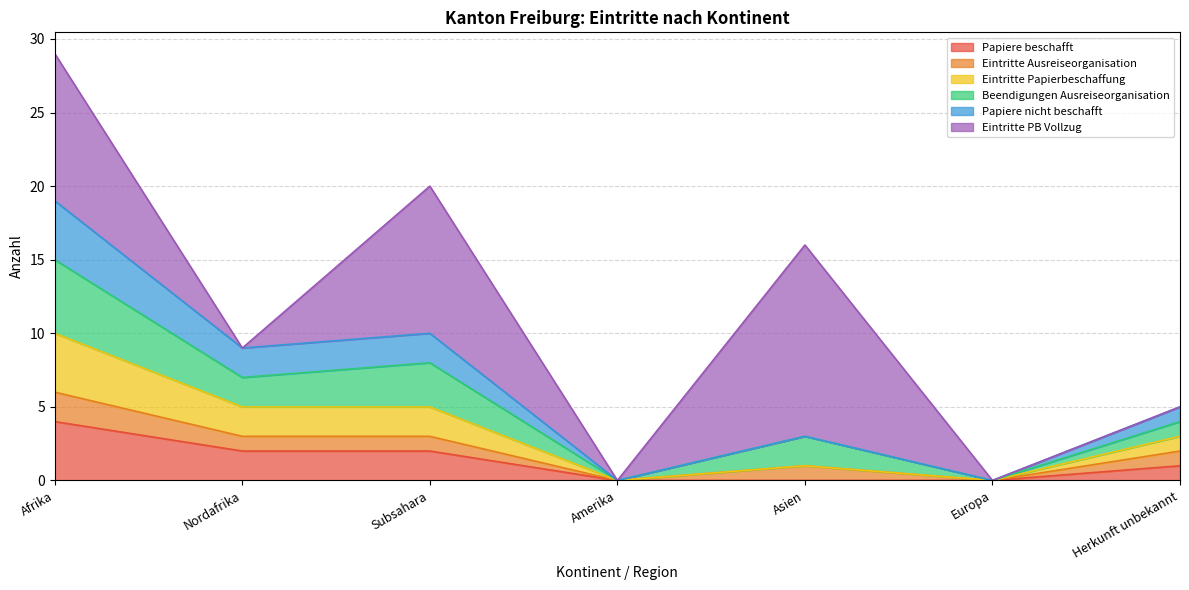

What is the total value across all series at Subsahara?

17